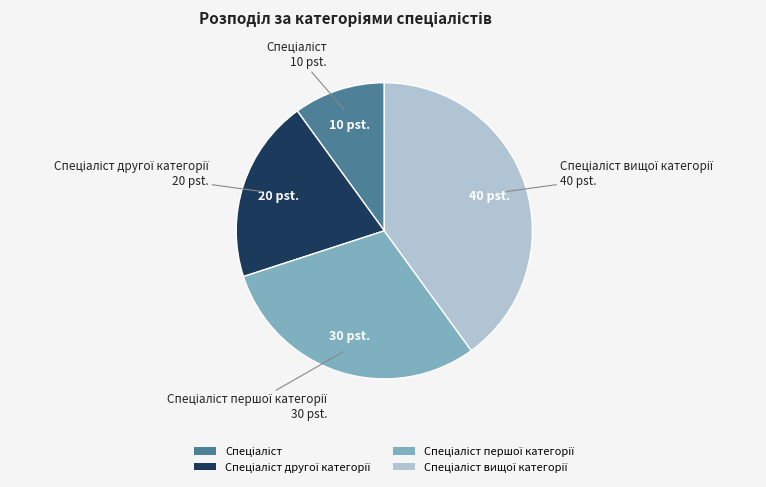

Is there any slice that represents more than half of the pie?

No